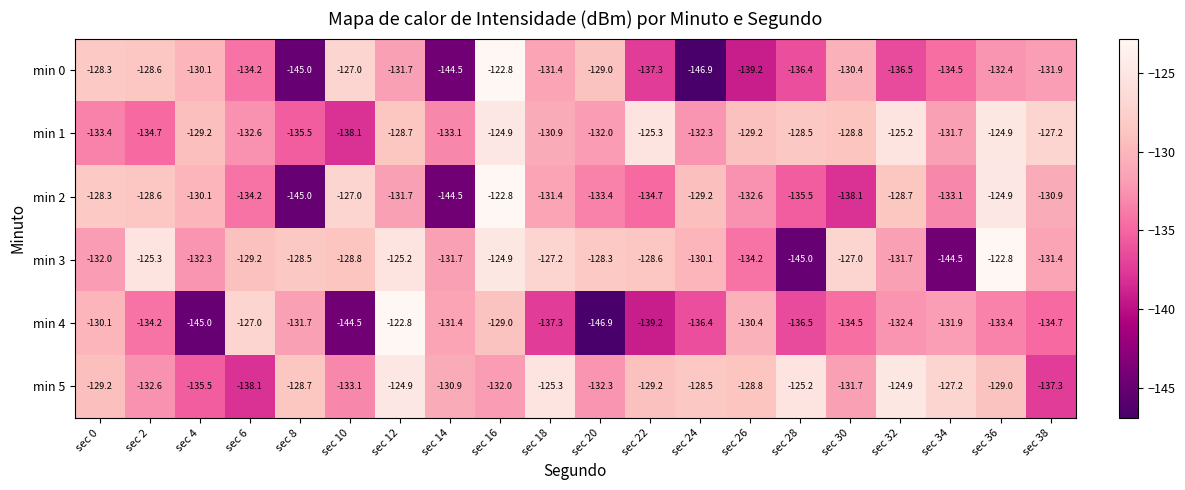

At how many categories does at least one series exceed -136?

20